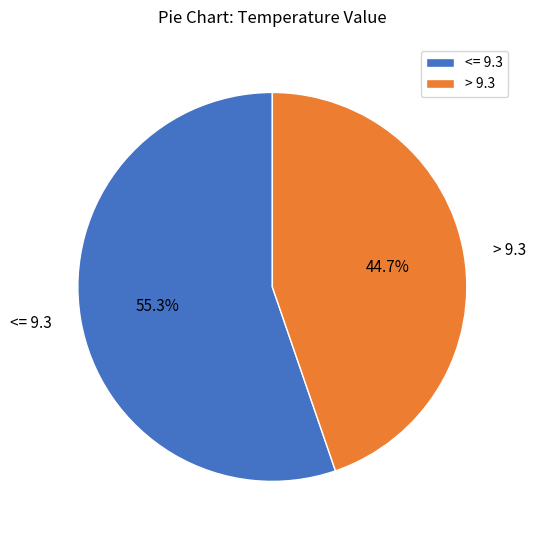

Does any single category account for the majority?

Yes